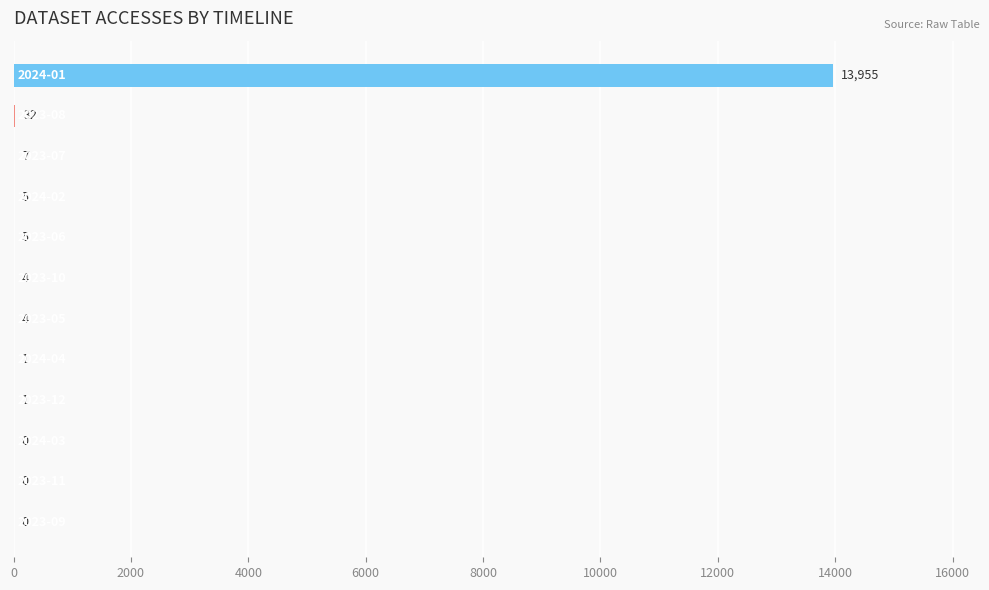

What is the maximum value shown in the chart?

13955